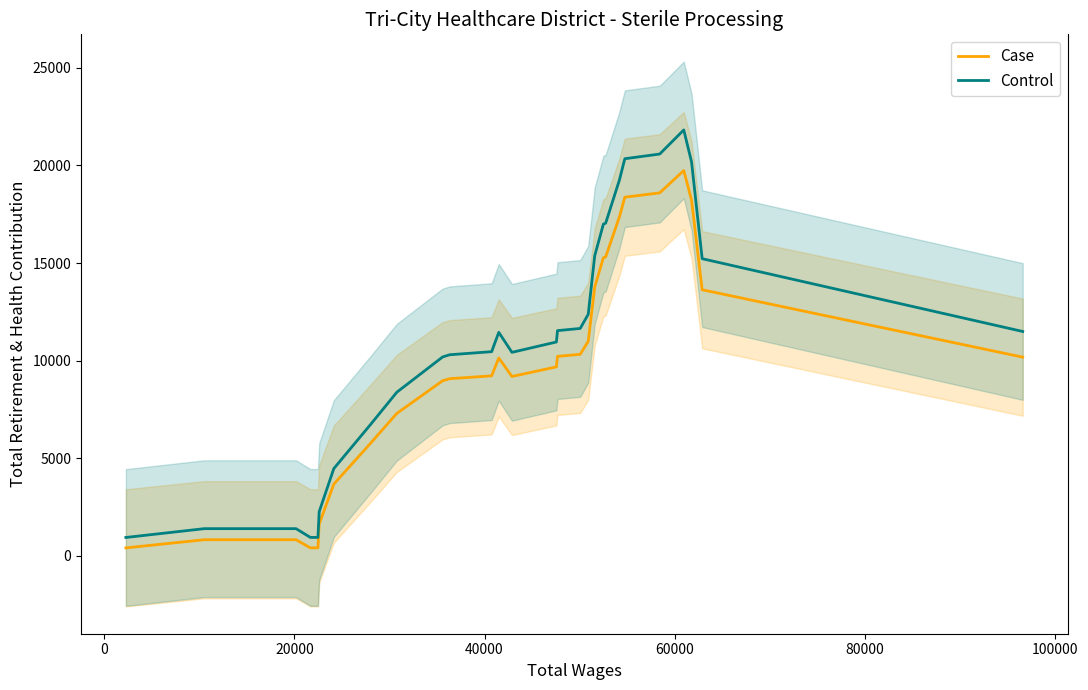

What is the minimum value for Control?

948.2